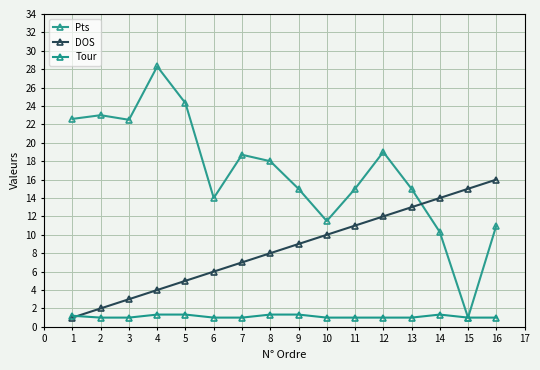

Which series ends up on top after the final intersection of Tour and DOS?

DOS